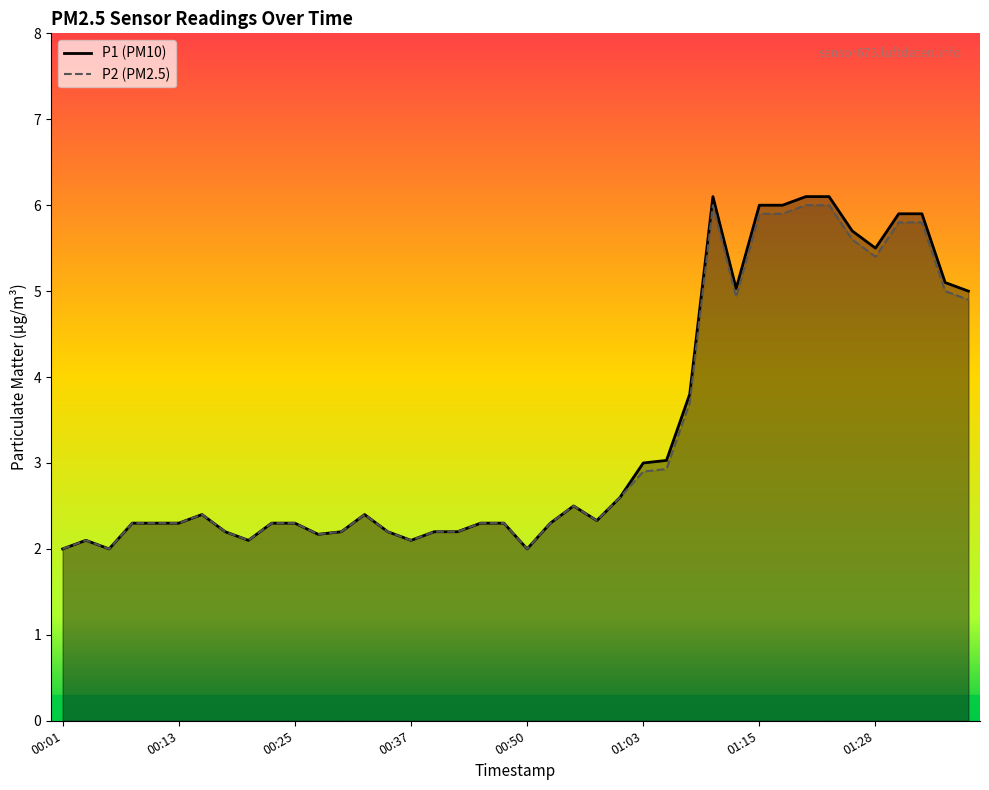

At how many categories does at least one series exceed 3?

14